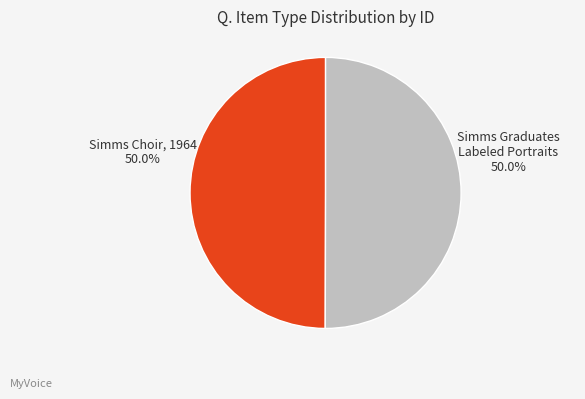

What is the ratio of the value at Simms Graduates Labeled Portraits to the value at Simms Choir, 1964?

1.0